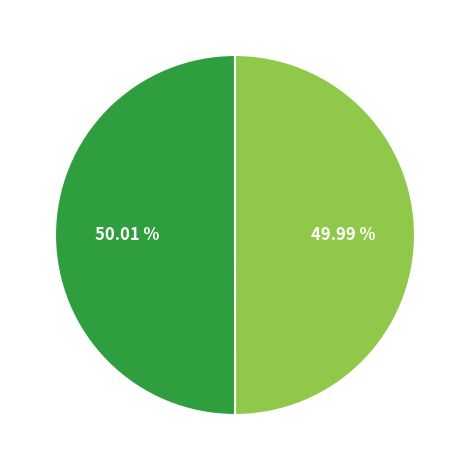

Count the number of slices in the pie.

2